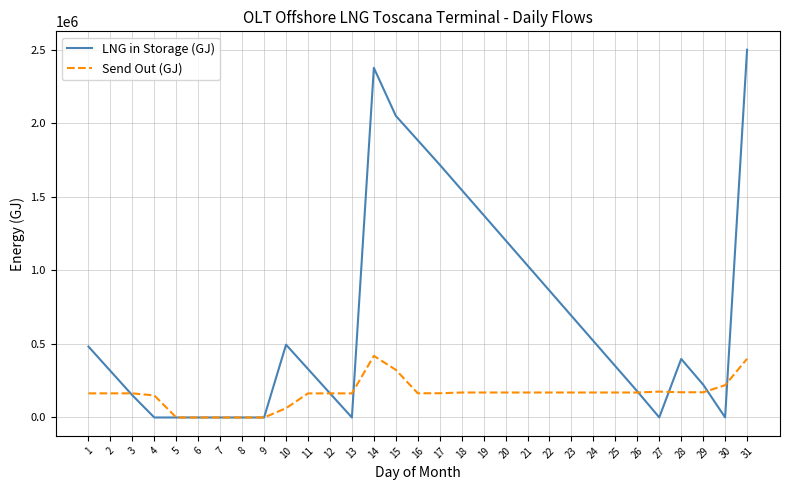

What is the total value across all series at 29?

394673.4